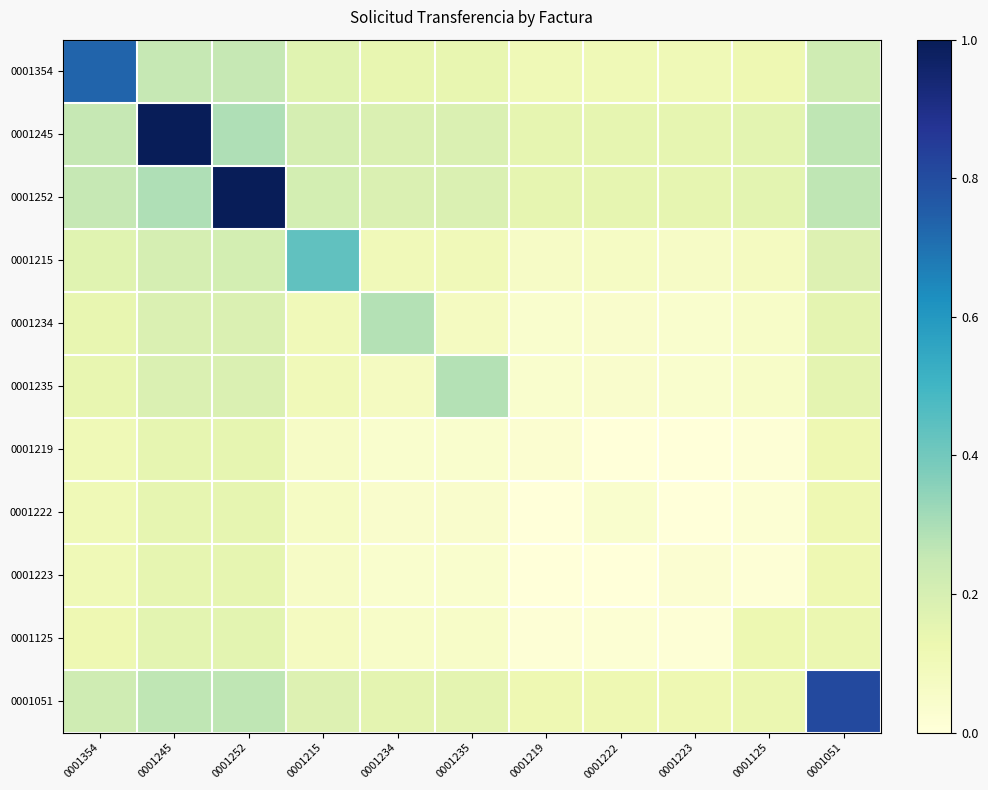

Reading right to left, list all the values displayed in this chart.

0001354: 0001051=0.2	0001125=0.1	0001223=0.1	0001222=0.1	0001219=0.1	0001235=0.1	0001234=0.1	0001215=0.2	0001252=0.3	0001245=0.3	0001354=0.7
0001245: 0001051=0.3	0001125=0.2	0001223=0.1	0001222=0.1	0001219=0.1	0001235=0.2	0001234=0.2	0001215=0.2	0001252=0.3	0001245=1.0	0001354=0.3
0001252: 0001051=0.3	0001125=0.2	0001223=0.1	0001222=0.1	0001219=0.1	0001235=0.2	0001234=0.2	0001215=0.2	0001252=1.0	0001245=0.3	0001354=0.3
0001215: 0001051=0.2	0001125=0.1	0001223=0.1	0001222=0.1	0001219=0.1	0001235=0.1	0001234=0.1	0001215=0.4	0001252=0.2	0001245=0.2	0001354=0.2
0001234: 0001051=0.2	0001125=0.1	0001223=0.0	0001222=0.0	0001219=0.0	0001235=0.1	0001234=0.3	0001215=0.1	0001252=0.2	0001245=0.2	0001354=0.1
0001235: 0001051=0.2	0001125=0.1	0001223=0.0	0001222=0.0	0001219=0.0	0001235=0.3	0001234=0.1	0001215=0.1	0001252=0.2	0001245=0.2	0001354=0.1
0001219: 0001051=0.1	0001125=0.0	0001223=0.0	0001222=0.0	0001219=0.0	0001235=0.0	0001234=0.0	0001215=0.1	0001252=0.1	0001245=0.1	0001354=0.1
0001222: 0001051=0.1	0001125=0.0	0001223=0.0	0001222=0.0	0001219=0.0	0001235=0.0	0001234=0.0	0001215=0.1	0001252=0.1	0001245=0.1	0001354=0.1
0001223: 0001051=0.1	0001125=0.0	0001223=0.0	0001222=0.0	0001219=0.0	0001235=0.0	0001234=0.0	0001215=0.1	0001252=0.1	0001245=0.1	0001354=0.1
0001125: 0001051=0.1	0001125=0.1	0001223=0.0	0001222=0.0	0001219=0.0	0001235=0.1	0001234=0.1	0001215=0.1	0001252=0.2	0001245=0.2	0001354=0.1
0001051: 0001051=0.8	0001125=0.1	0001223=0.1	0001222=0.1	0001219=0.1	0001235=0.2	0001234=0.2	0001215=0.2	0001252=0.3	0001245=0.3	0001354=0.2